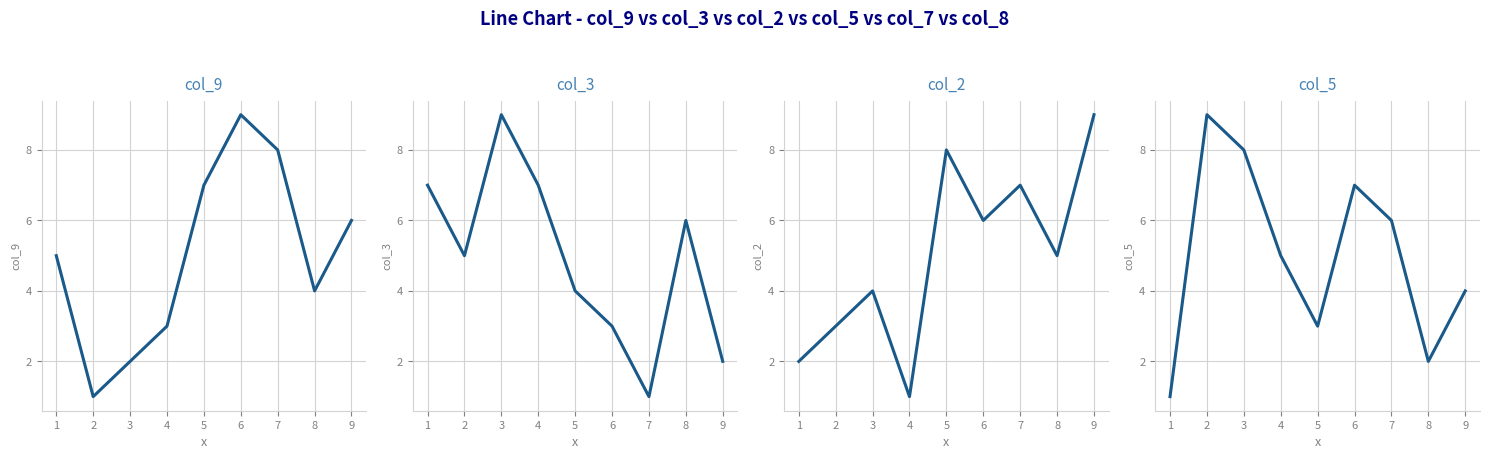

What is the average value of the col_3 series?

5